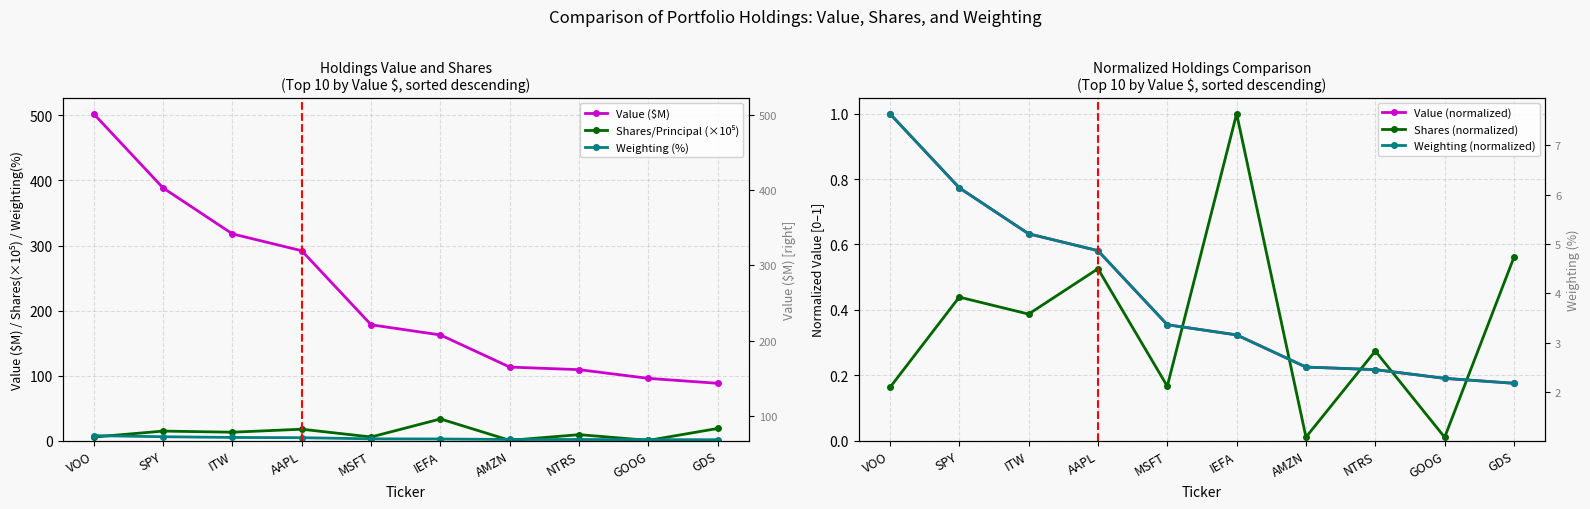

Reading left to right, list all the values displayed in this chart.

Value ($M): 502.4	388.6	317.9	291.9	178.1	162.5	113.0	109.1	95.7	88.1
Shares/Principal (×10⁵): 5.4	14.6	12.9	17.5	5.5	33.3	0.4	9.1	0.3	18.7
Weighting (%): 7.6	5.9	4.8	4.4	2.7	2.5	1.7	1.7	1.5	1.3
Value (normalized): 1.0	0.8	0.6	0.6	0.4	0.3	0.2	0.2	0.2	0.2
Shares (normalized): 0.2	0.4	0.4	0.5	0.2	1.0	0.0	0.3	0.0	0.6
Weighting (normalized): 1.0	0.8	0.6	0.6	0.4	0.3	0.2	0.2	0.2	0.2